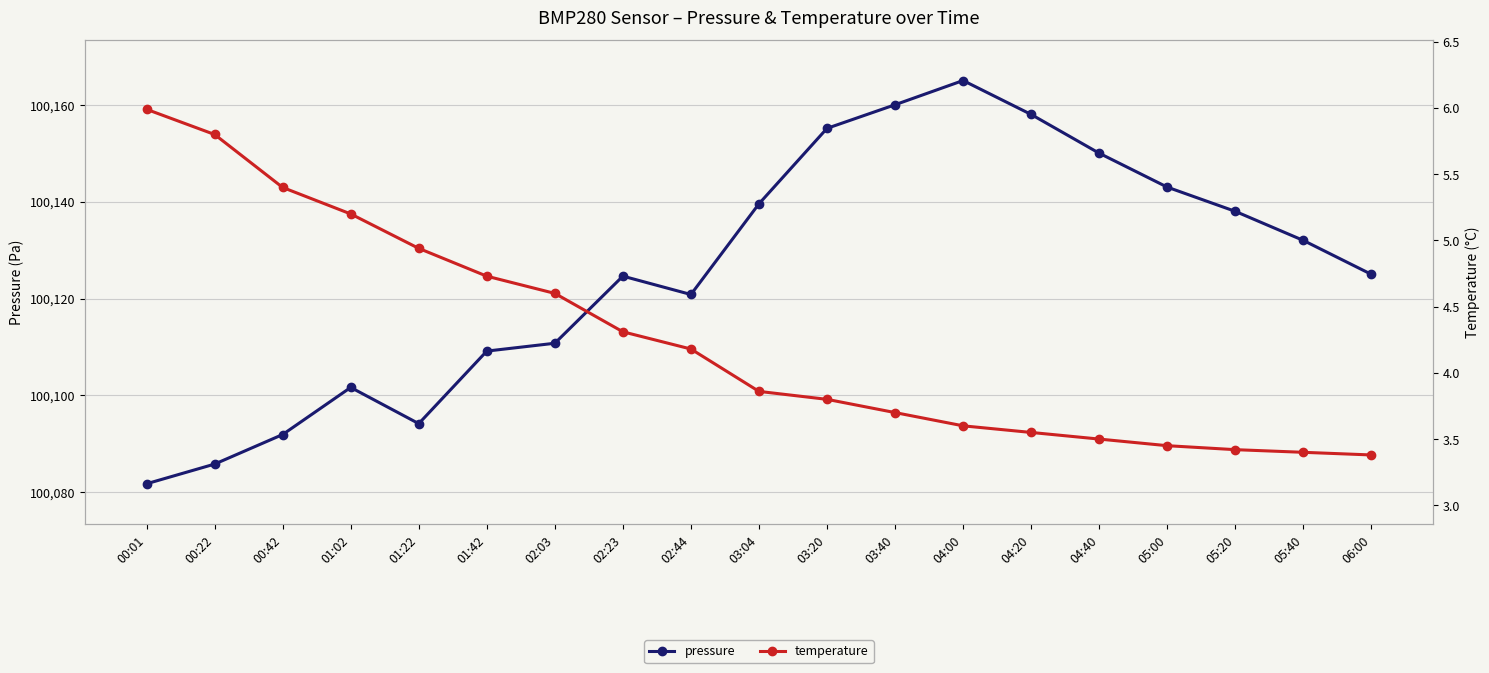

How many interior local peaks does the pressure series have?

3